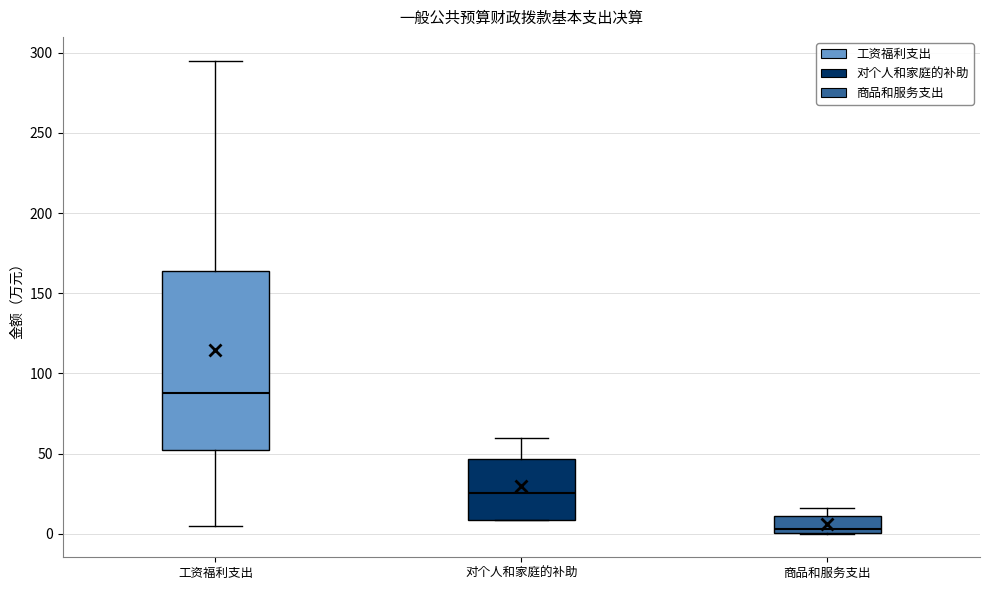

Where does the upper whisker of the box for 工资福利支出 end on the y-axis? The values are not printed on the chart, so give them approximately, as read against the axis.

295